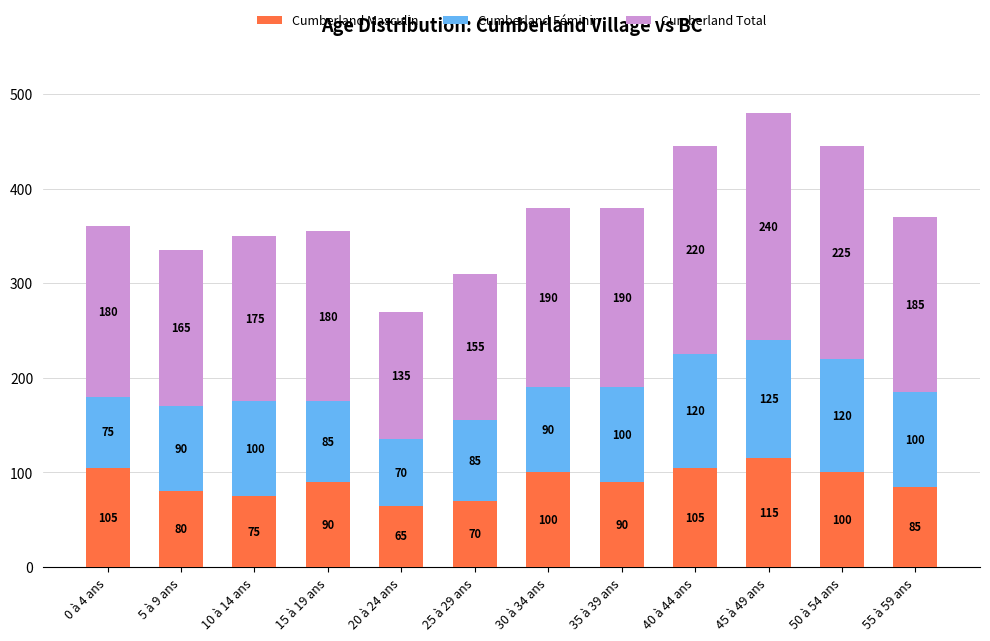

The Cumberland Masculin series shows 182 at 0 à 4 ans. True or false?

False